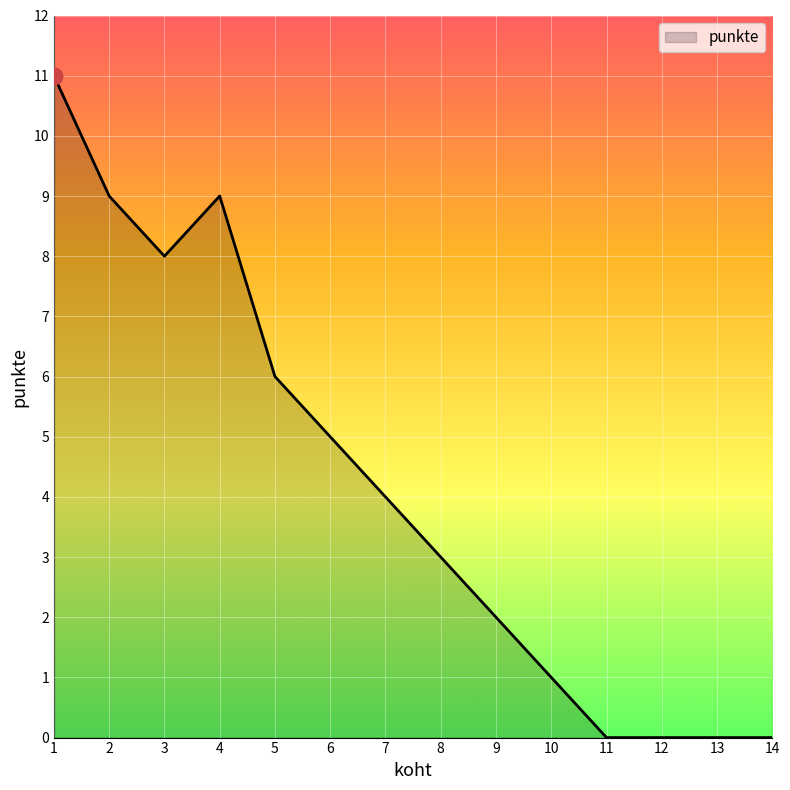

What is the change in value from 5 to 14?

-6